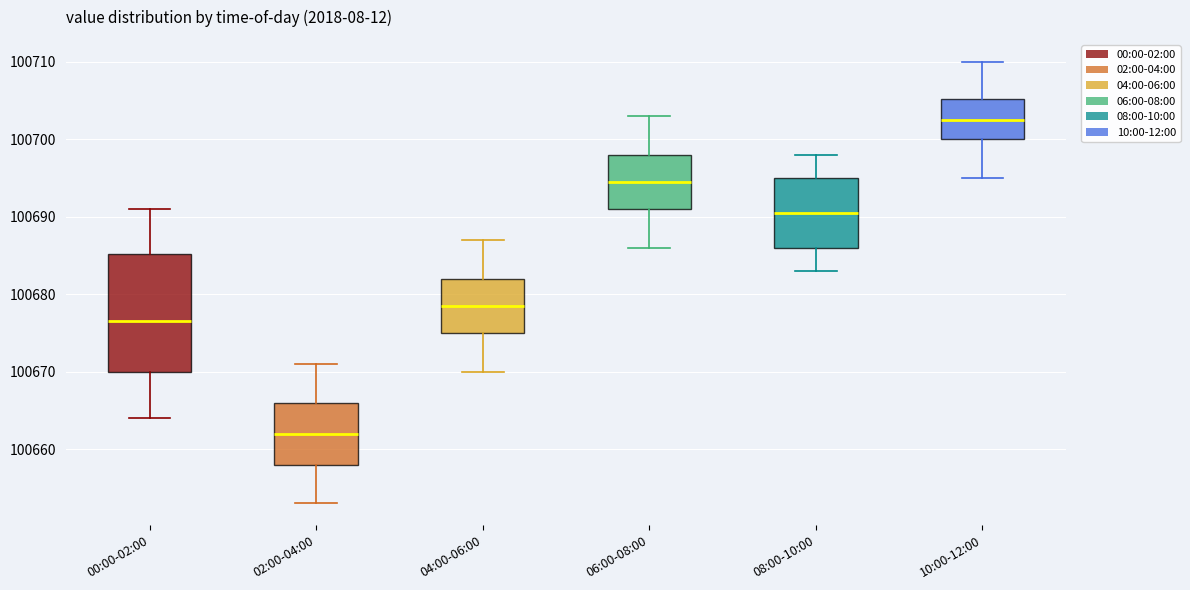

Which box's median line is the highest?

10:00-12:00